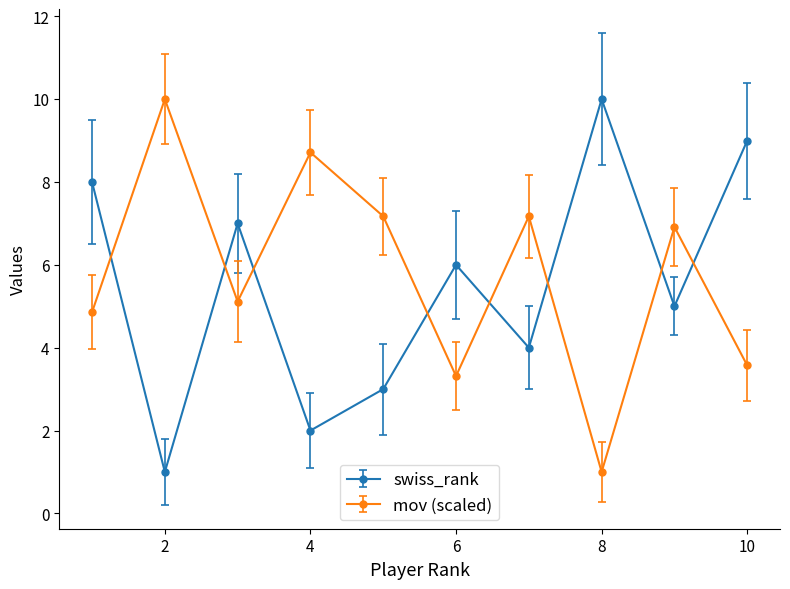

Which series ends up on top after the final intersection of mov (scaled) and swiss_rank?

swiss_rank